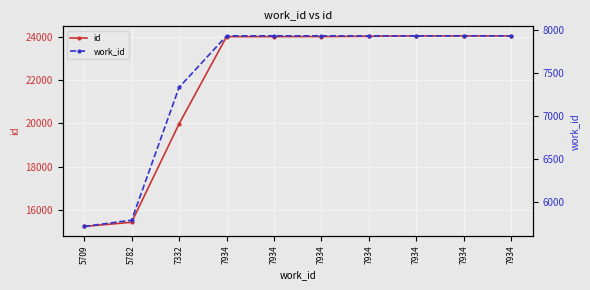

At how many categories does at least one series exceed 21833?

7